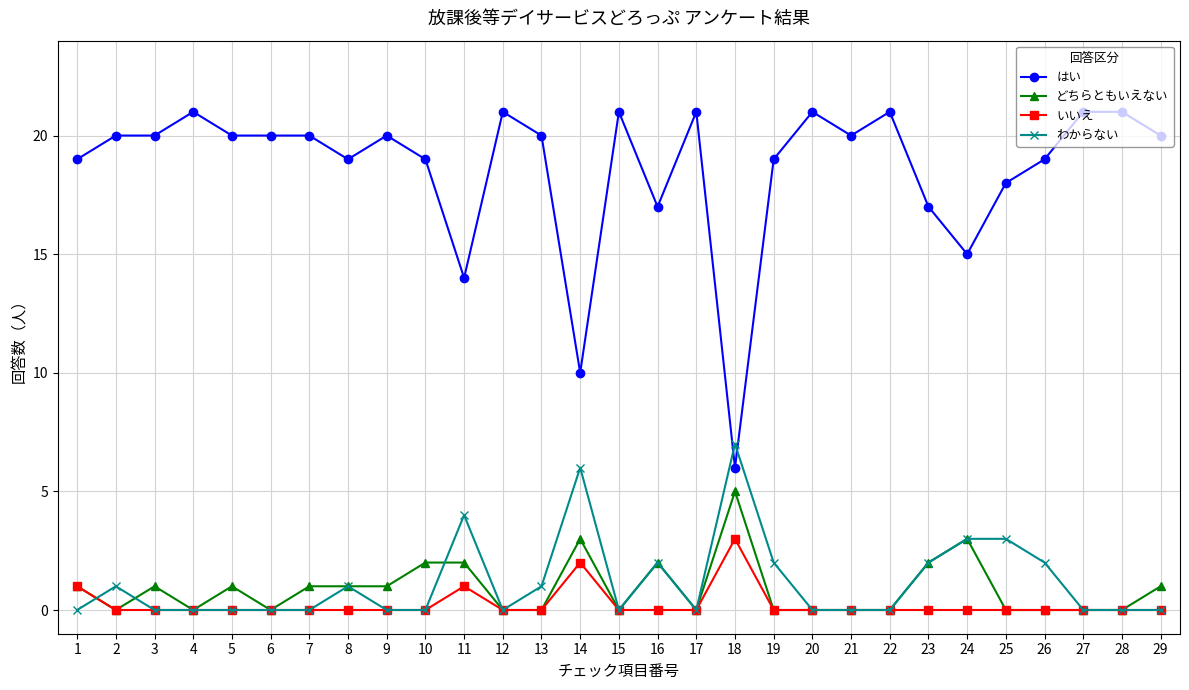

List the series in order of their peak value, lowest first.

いいえ, どちらともいえない, わからない, はい